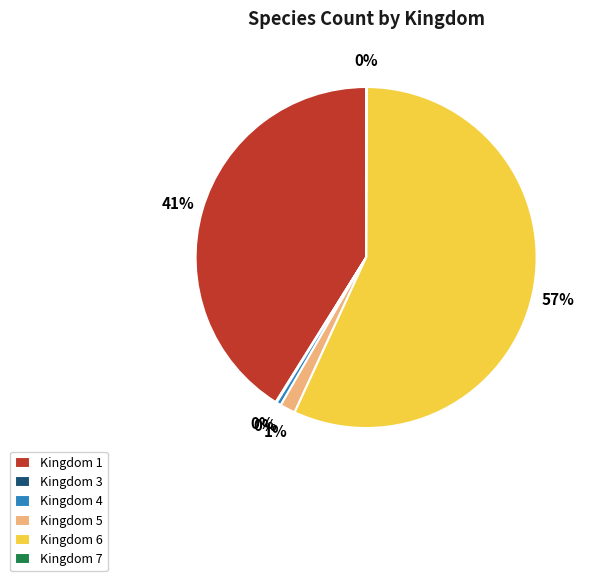

What is the ratio of the value at Kingdom 5 to the value at Kingdom 4?

3.2